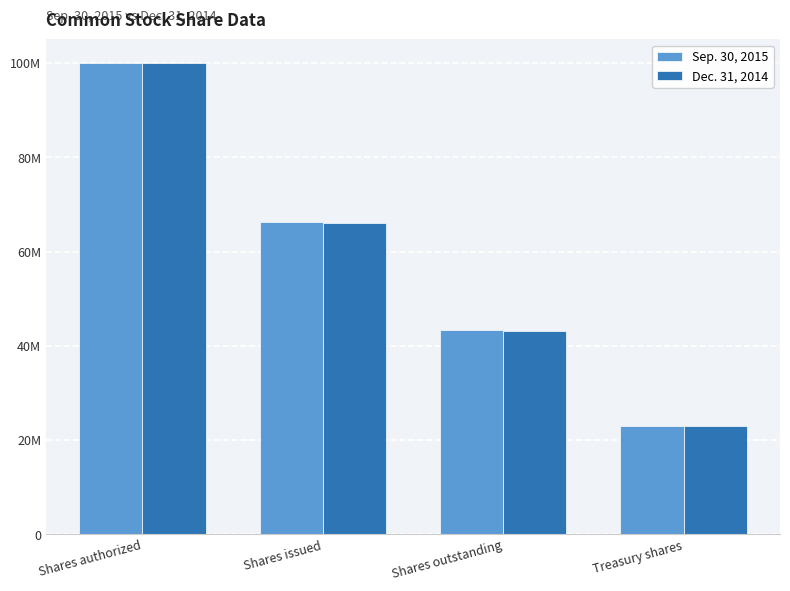

Which series has the largest range (max minus min)?

Sep. 30, 2015